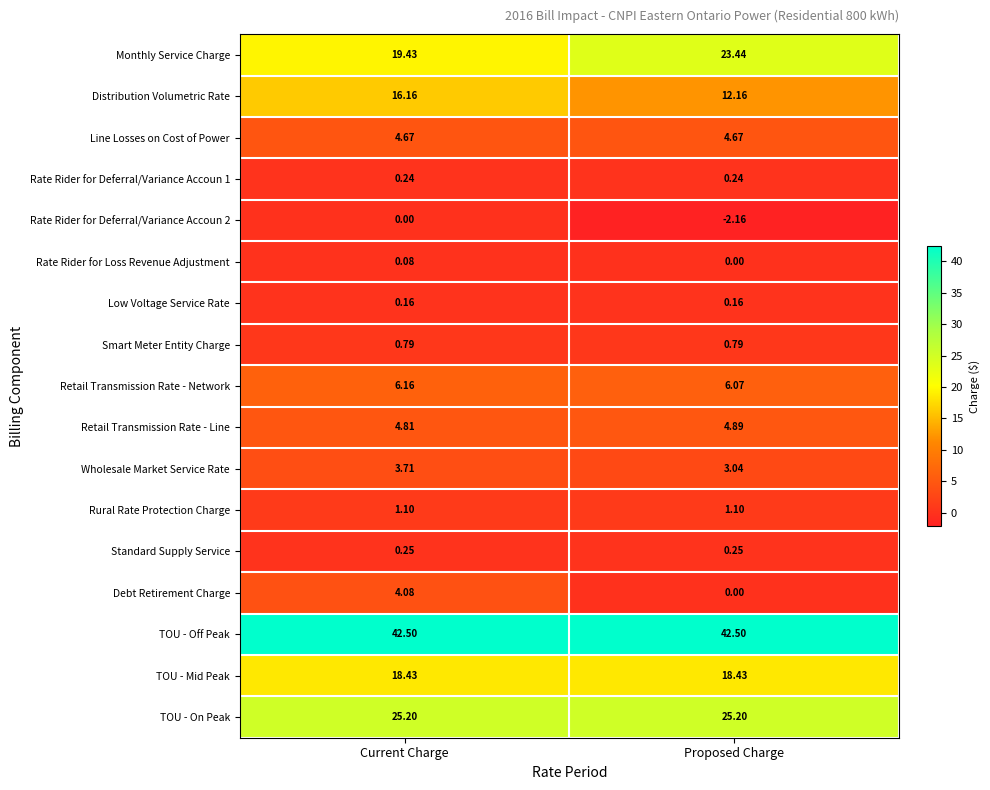

Is the value of Smart Meter Entity Charge at Current Charge greater than the value of Retail Transmission Rate - Network at Proposed Charge?

No